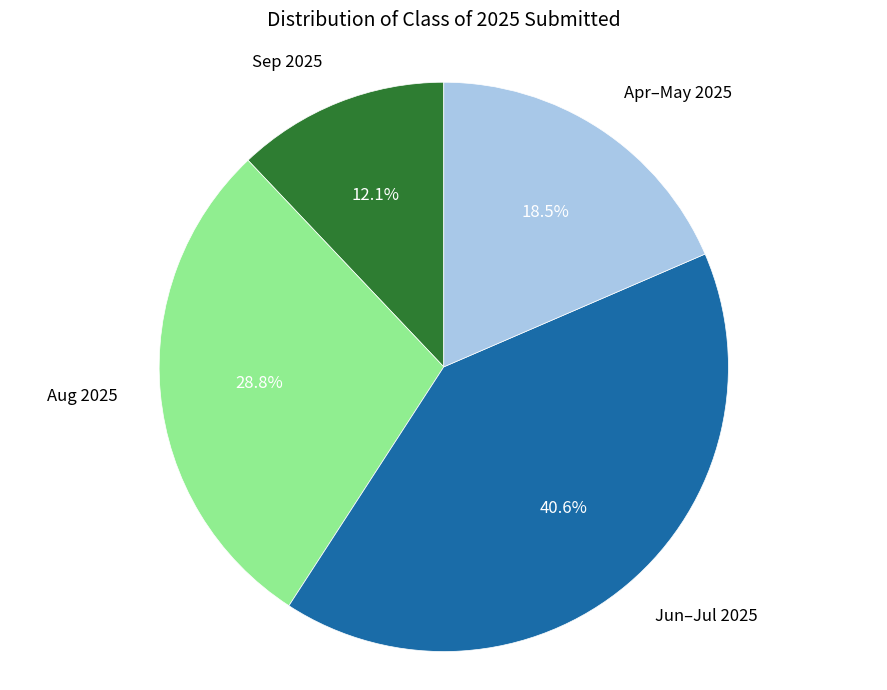

Does any single category account for the majority?

No